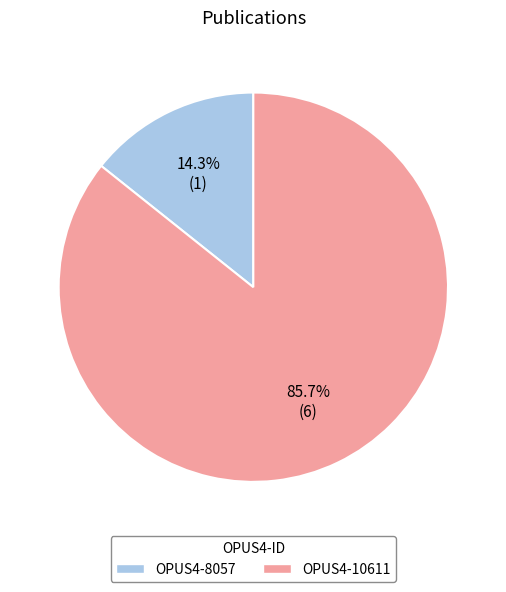

Which slice is the largest?

OPUS4-10611